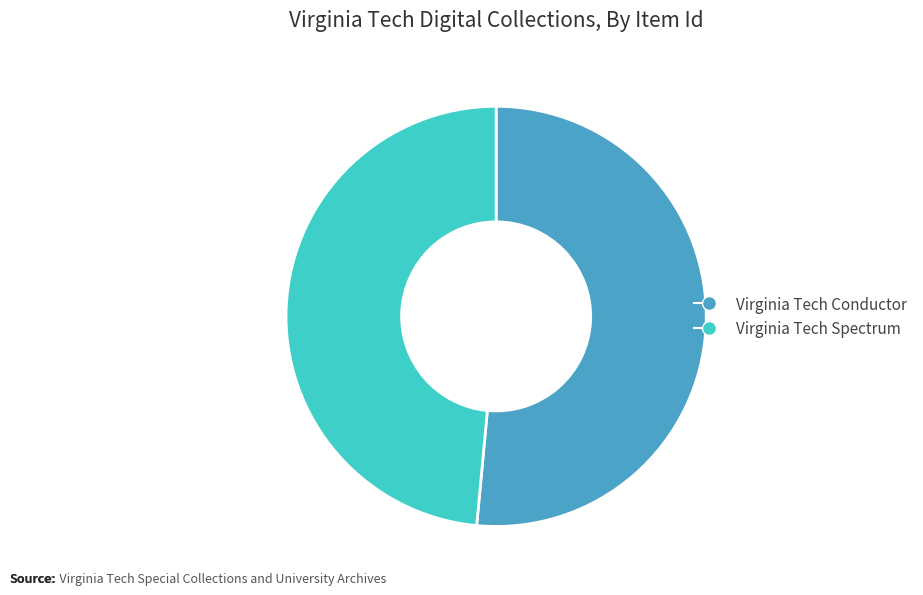

What is the smallest slice in the pie chart?

Virginia Tech Spectrum